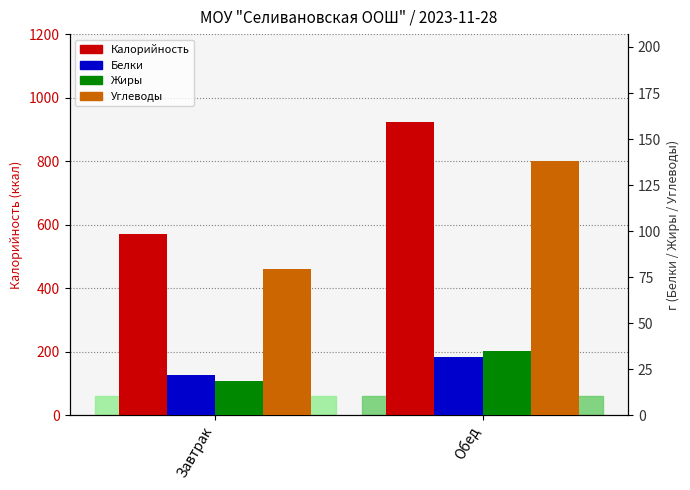

Are the bars grouped side by side (vs. stacked)?

Yes